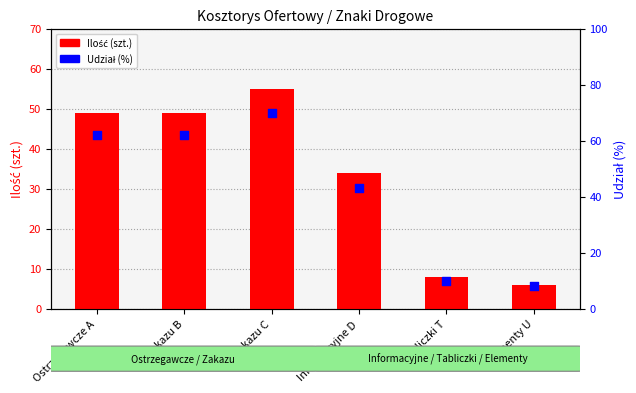

At how many categories does at least one series exceed 34?

4